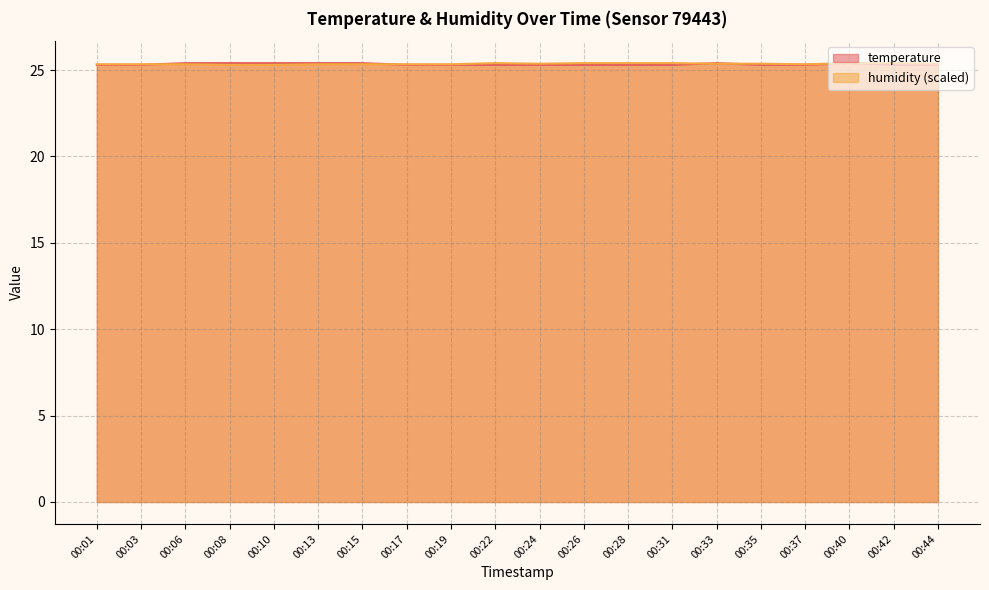

Which has a higher value, 00:22 or 00:01?

00:22